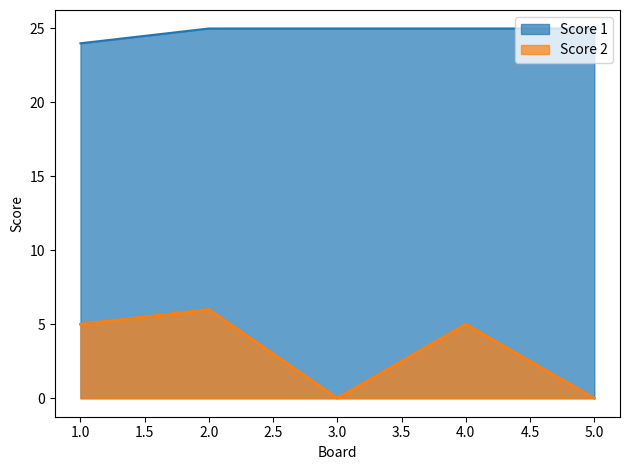

At which category is the sum across all series the highest?

2.0